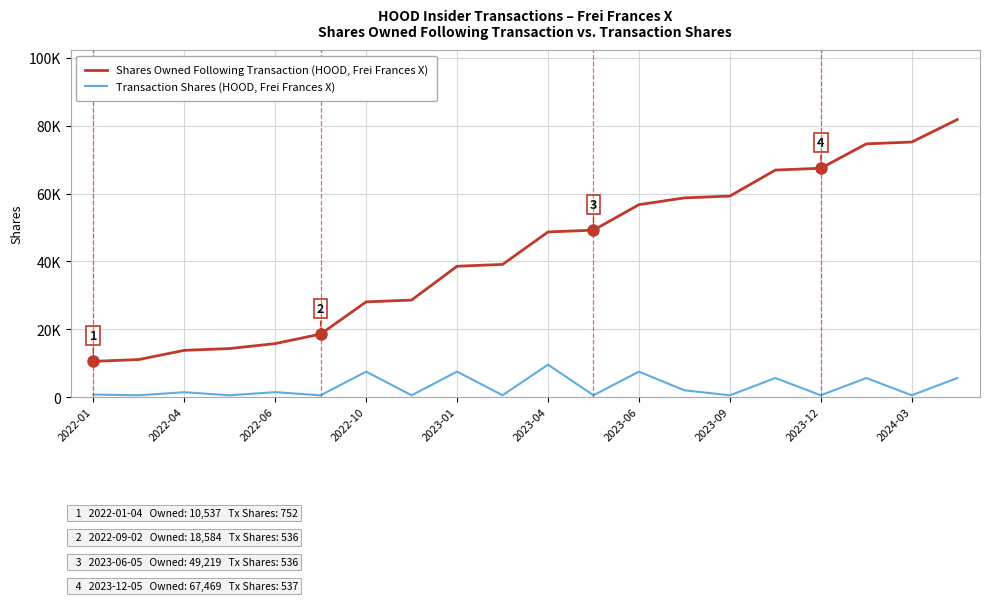

True or false: Transaction Shares (HOOD, Frei Frances X) and Shares Owned Following Transaction (HOOD, Frei Frances X) intersect in this chart.

False